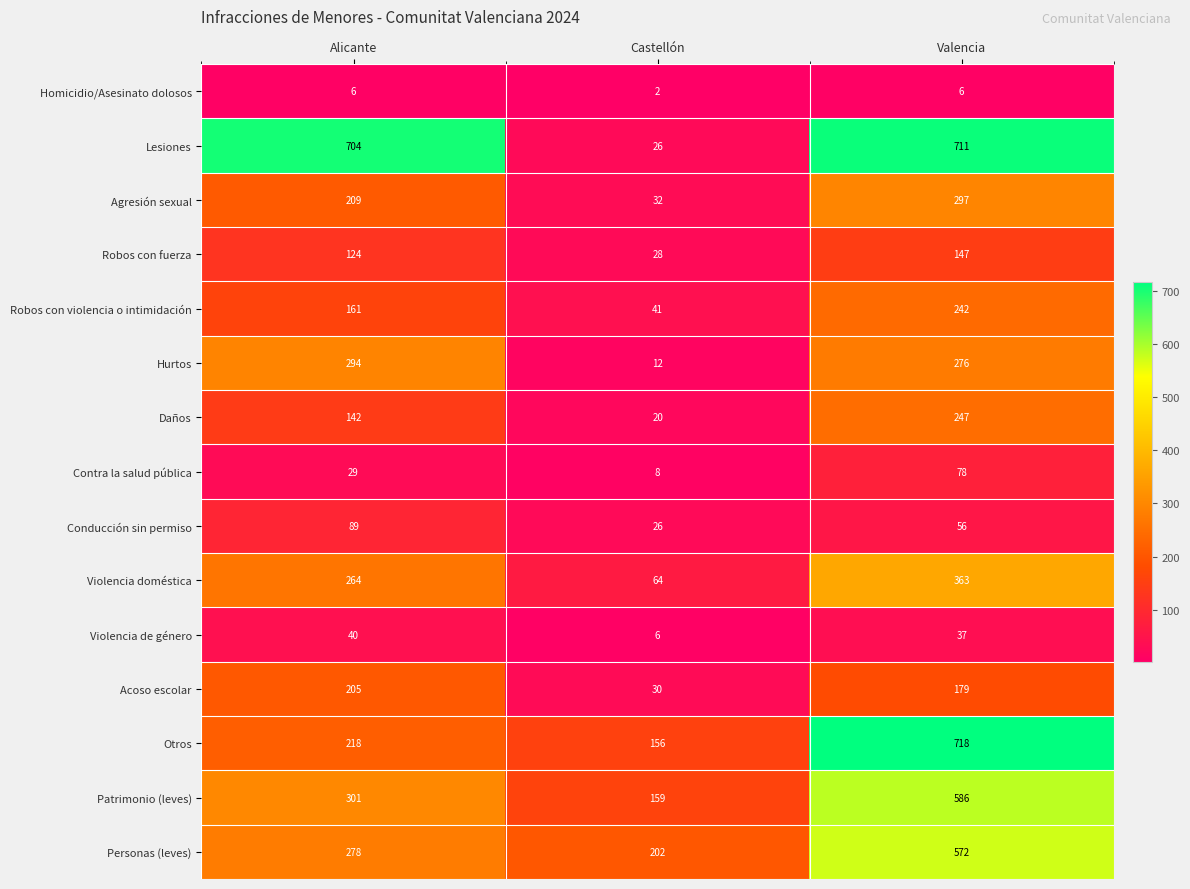

What is the sum of the Lesiones values at Castellón and Alicante?

730